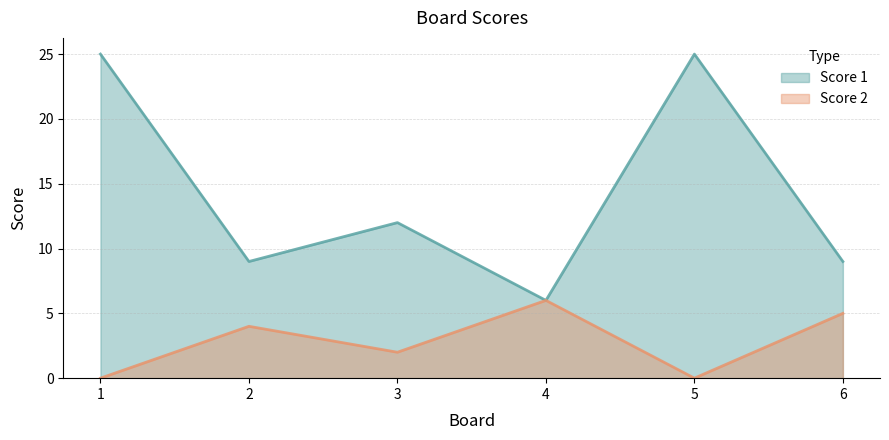

What is the highest value of the Score 2 series?

6